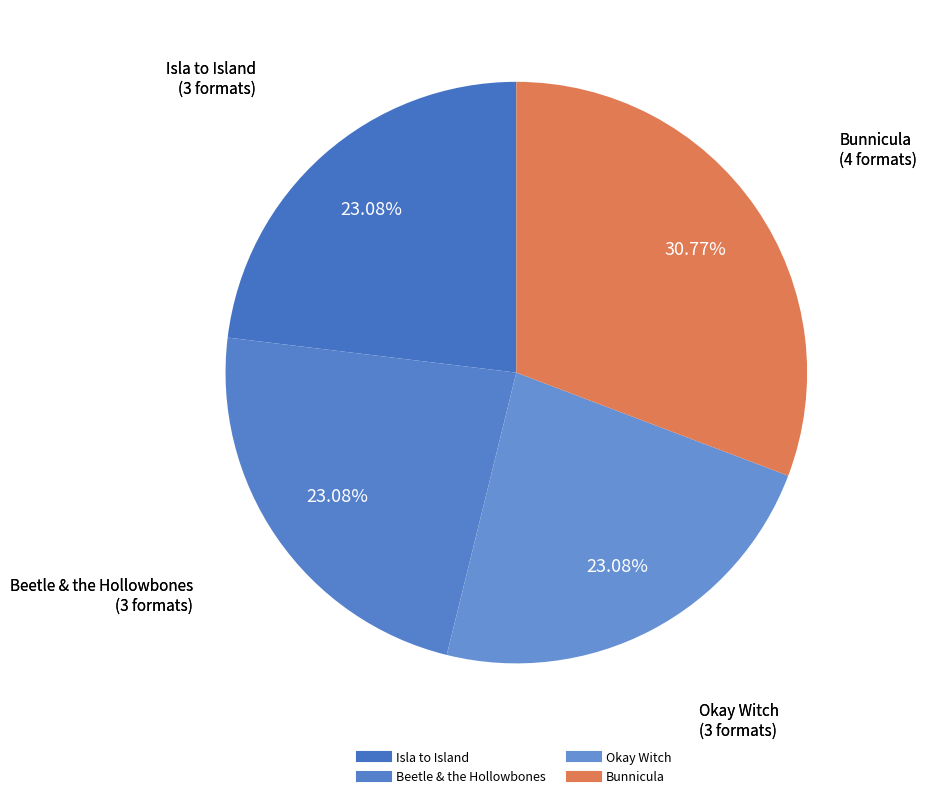

What percentage is the Bunnicula slice, to the nearest percent?

31%